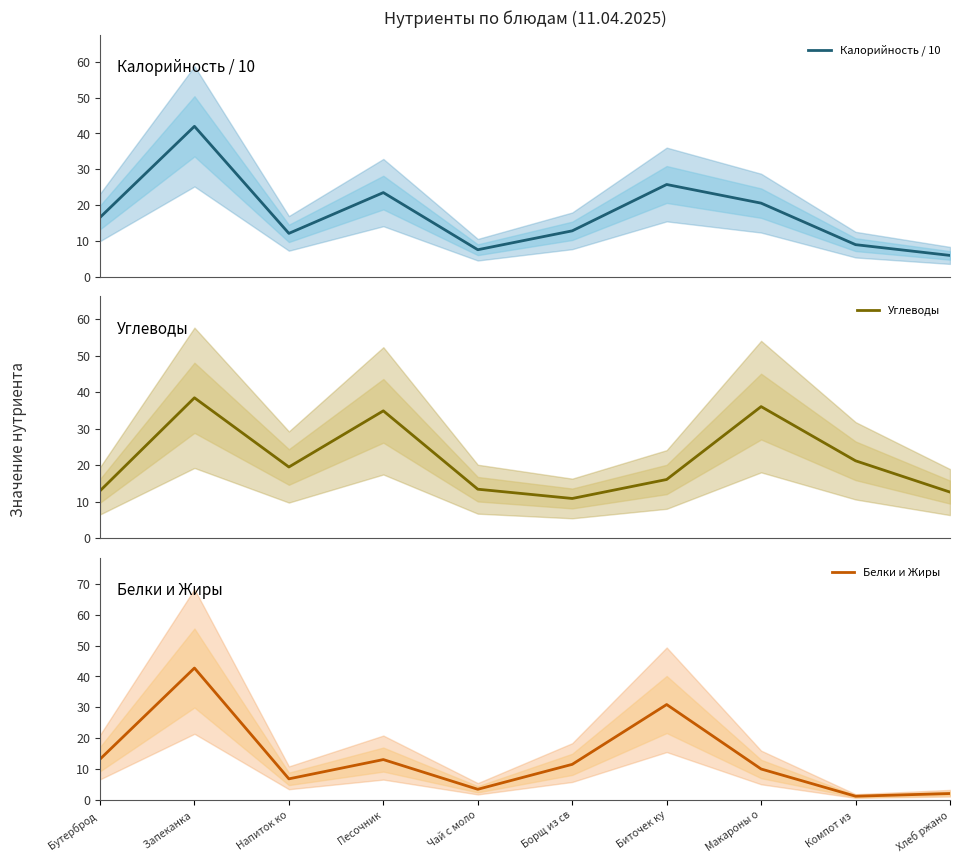

What is the average value of the Калорийность / 10 series?

17.6